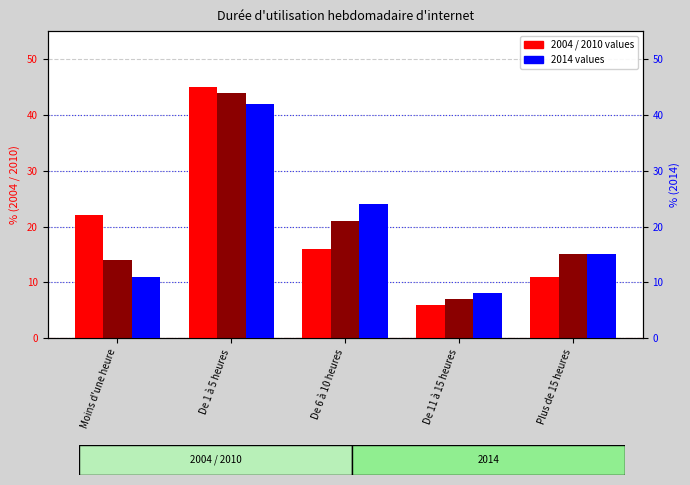

Read the 2010 value at Plus de 15 heures.

15